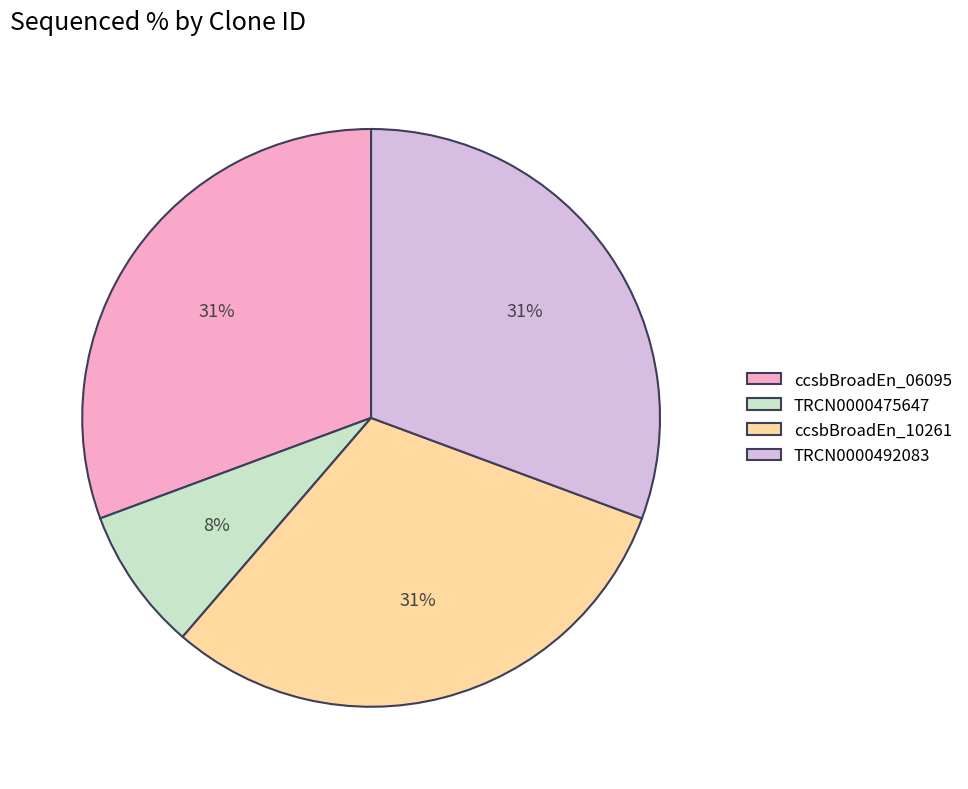

Approximately how many times larger is the value at ccsbBroadEn_10261 compared to ccsbBroadEn_06095?

1.0